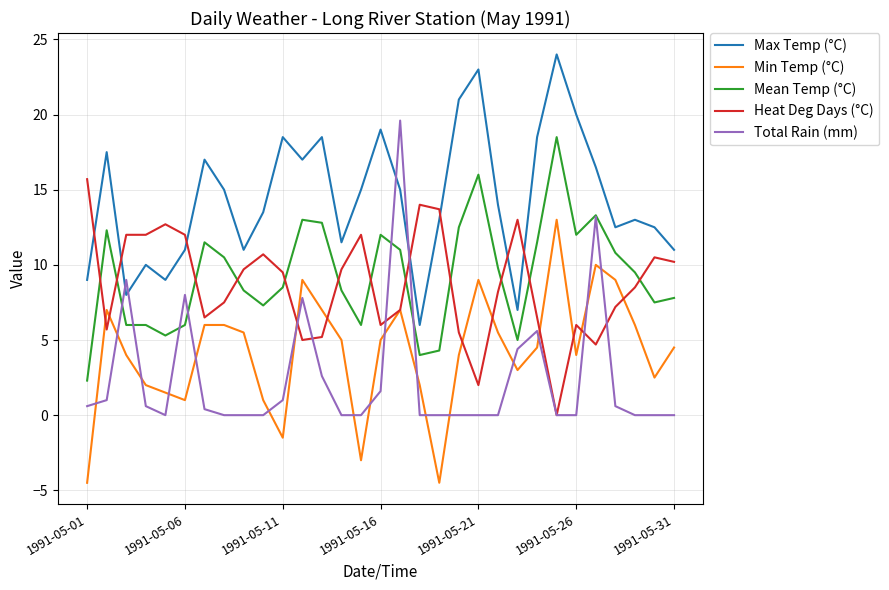

Which series has the largest range (max minus min)?

Total Rain (mm)